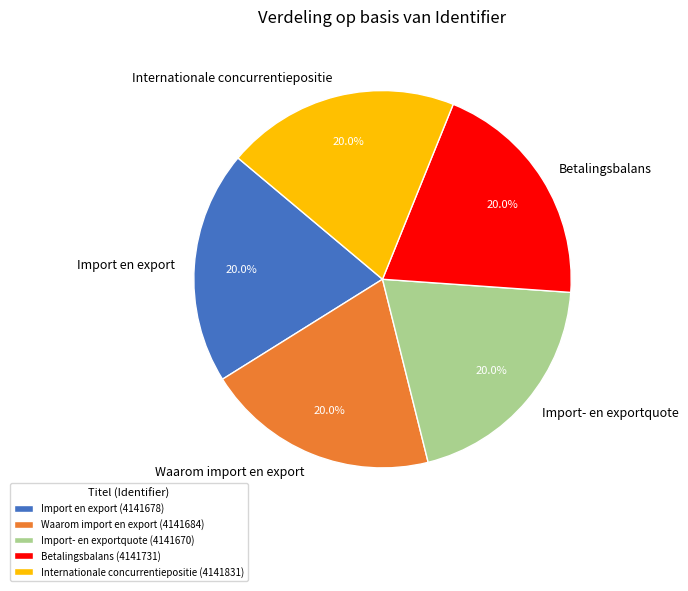

To the nearest percent, what is the average slice percentage?

20%